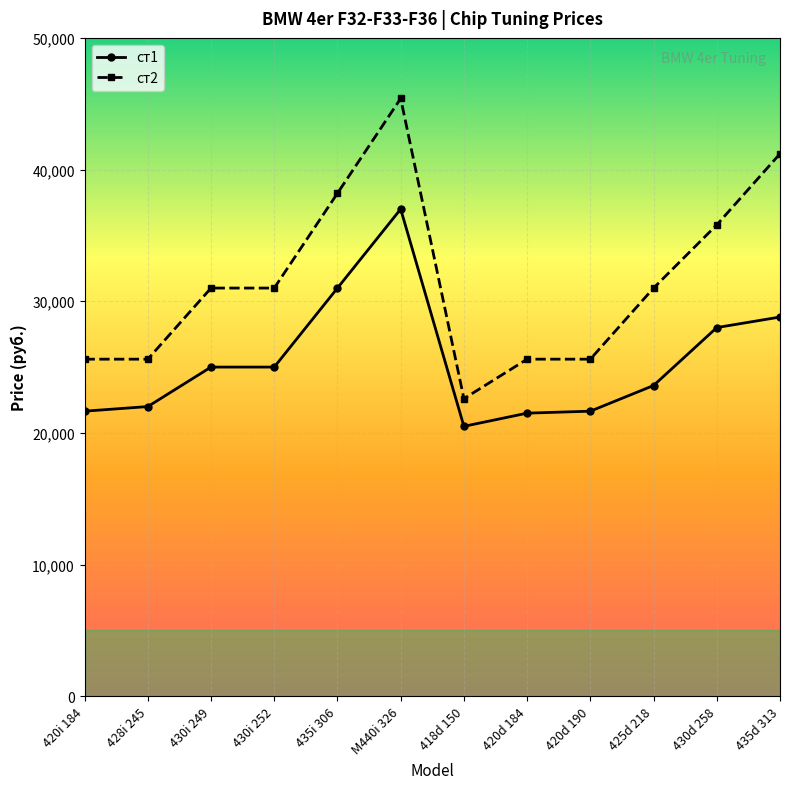

What position from the left is 435d 313?

12